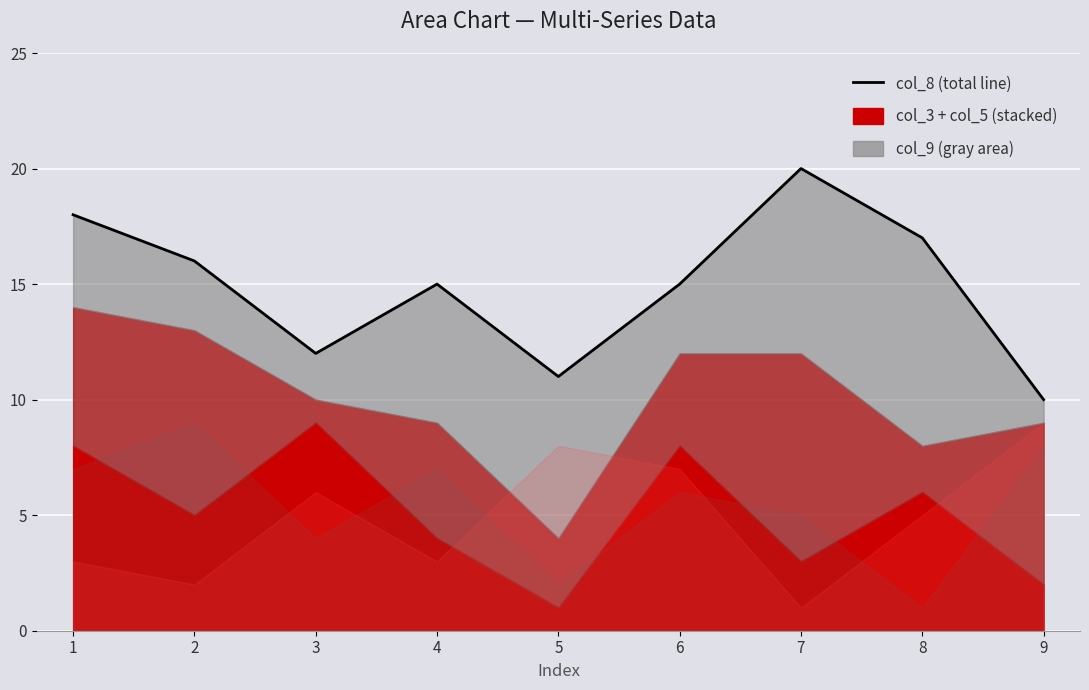

True or false: the data shows 10 at 9.

True